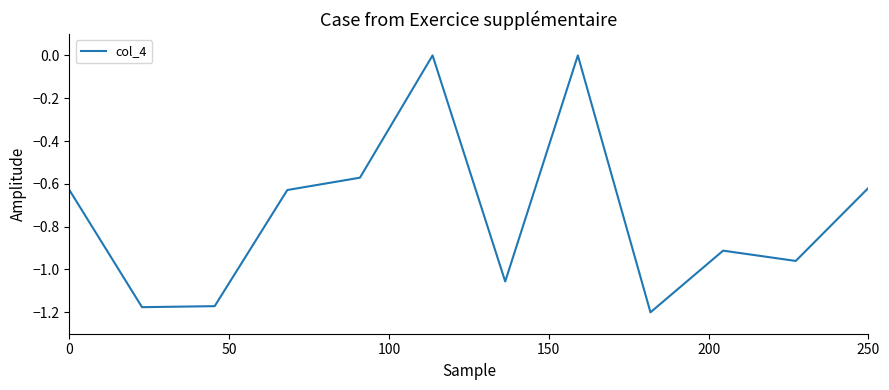

What is the difference between the maximum and minimum values?

1.2